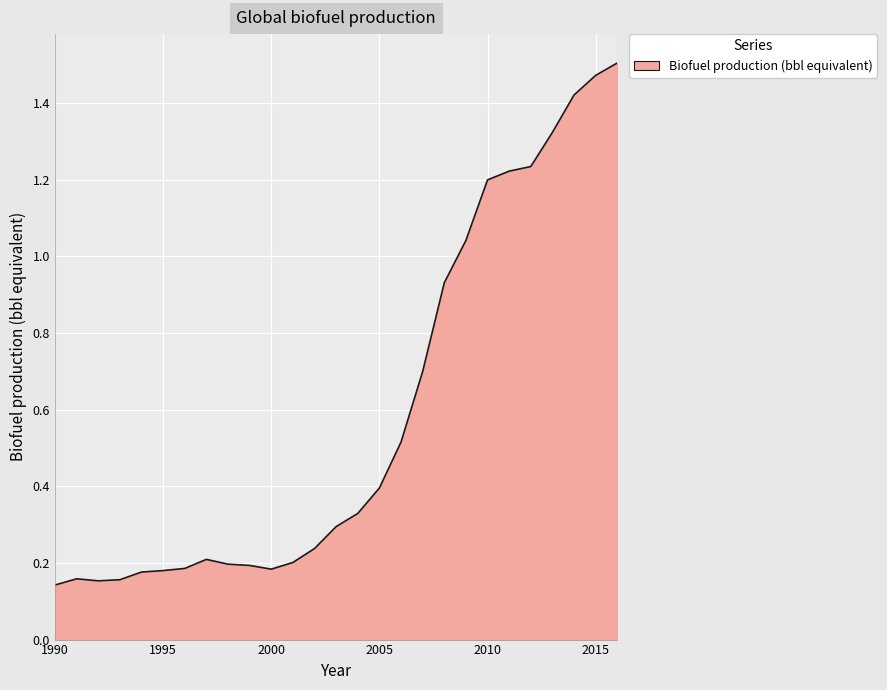

How many lines are shown in the chart?

1